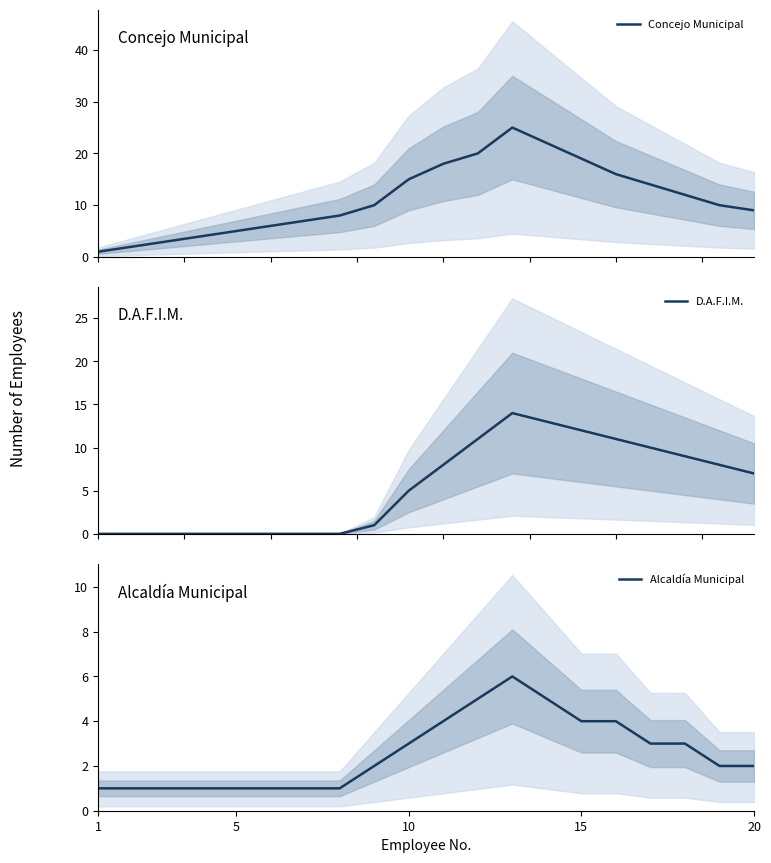

At which label does Alcaldía Municipal reach its minimum?

1